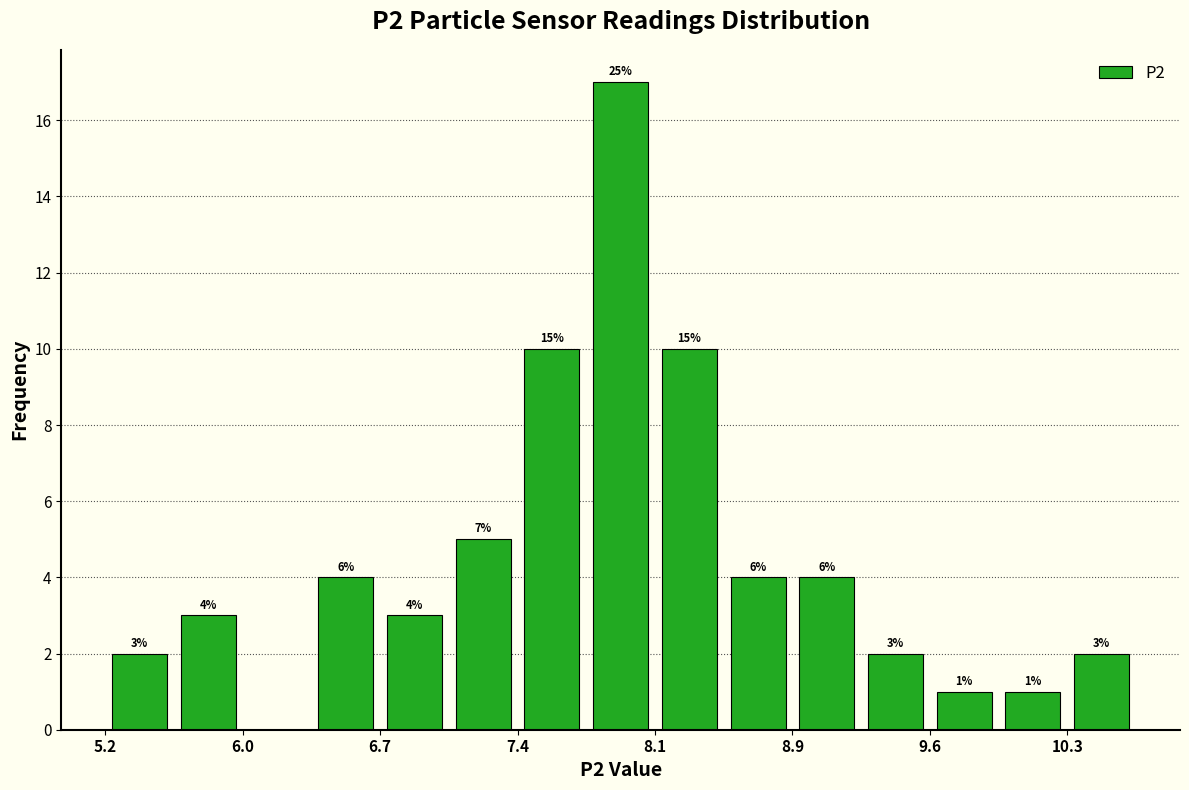

Around what value on the x-axis is the tallest bar? Give the approximate position of its centre, as read against the axis.

8.0